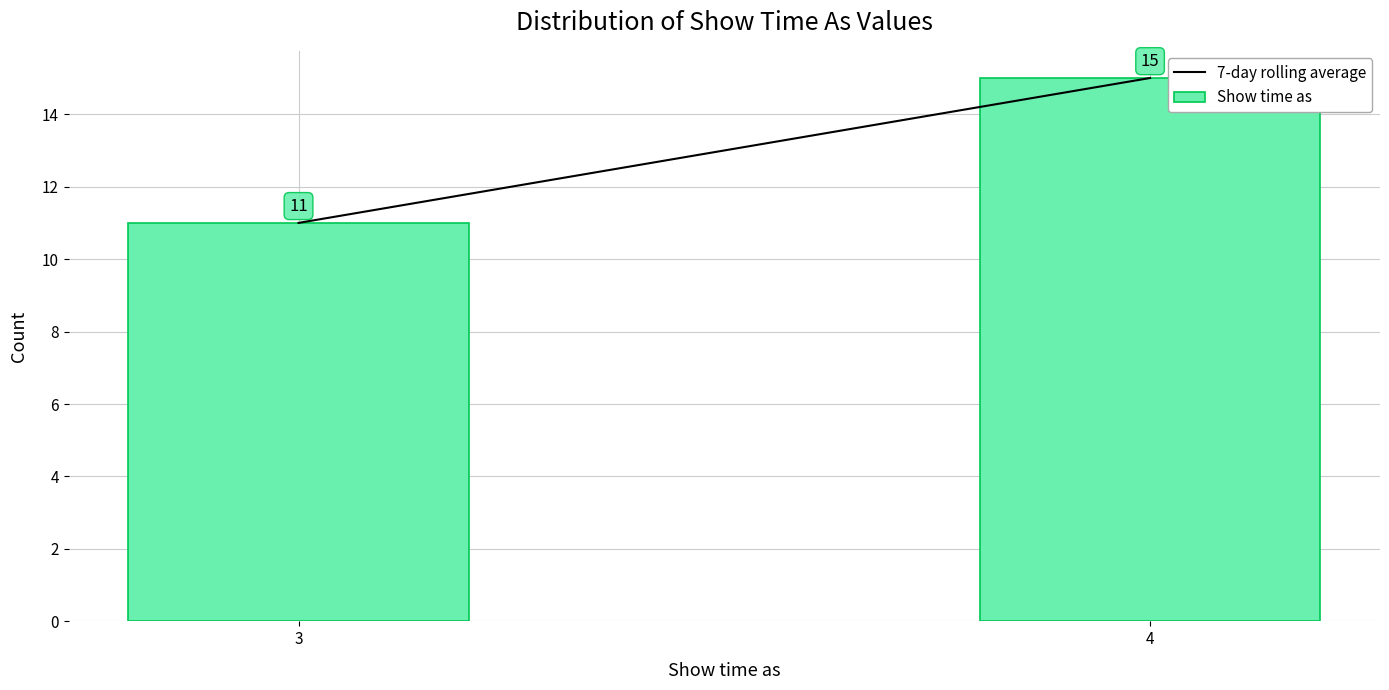

Reading left to right, list all the values displayed in this chart.

3=11	4=15